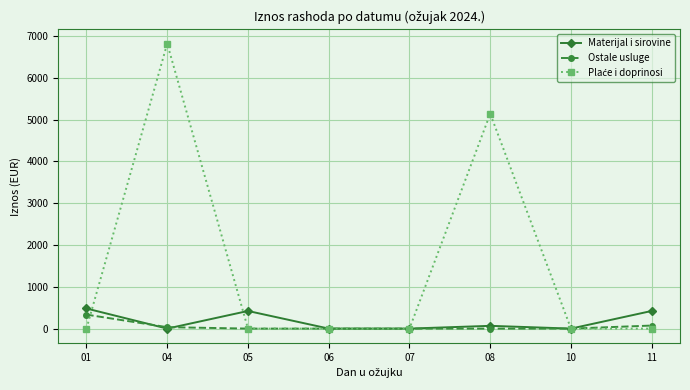

At which category is the sum across all series the highest?

04